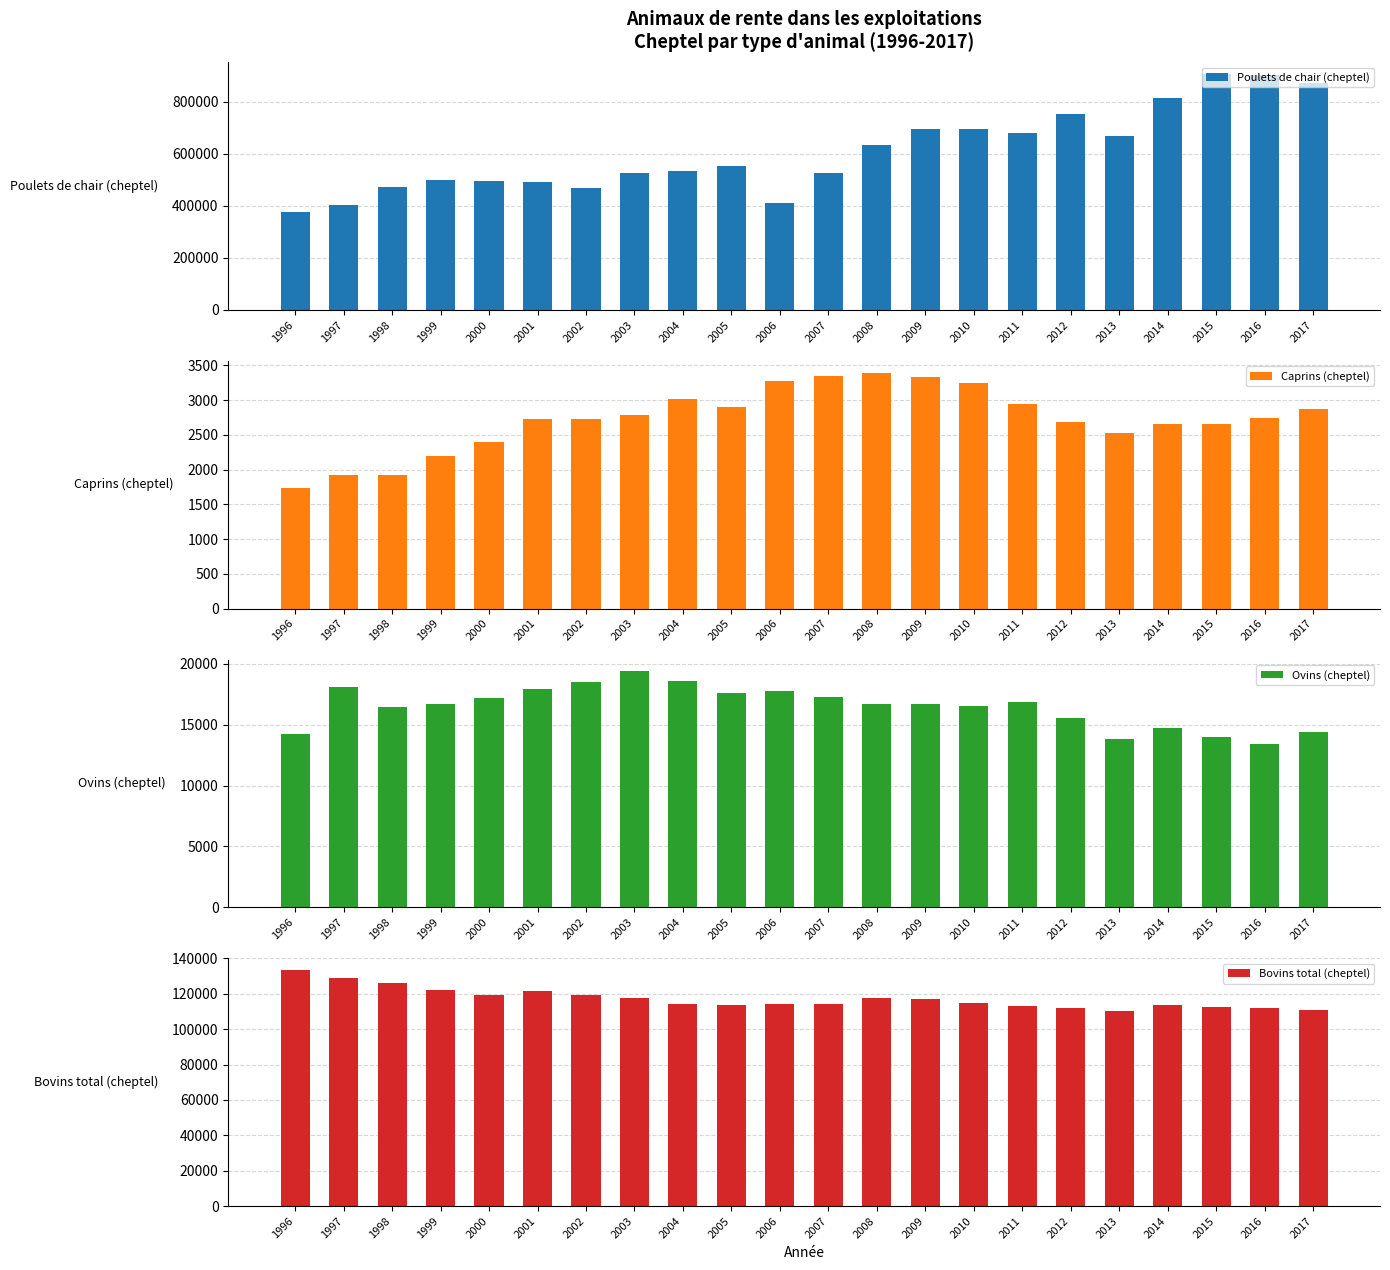

What value does the Poulets de chair (cheptel) series have at 1999, to the nearest 10?

497080